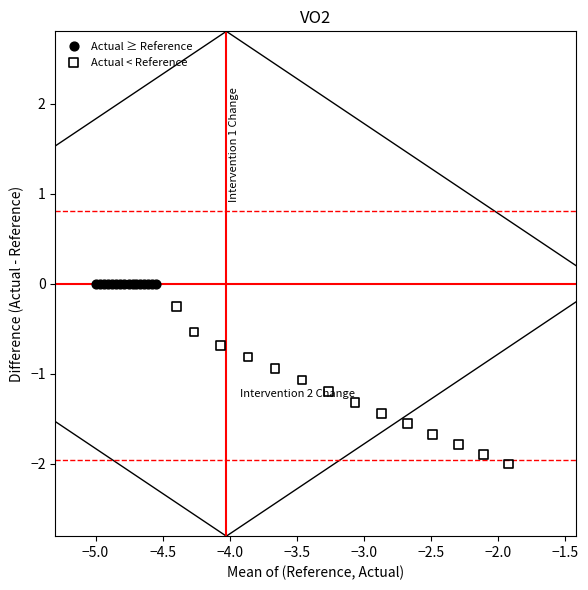

Which series contains the highest Y value?

Actual ≥ Reference